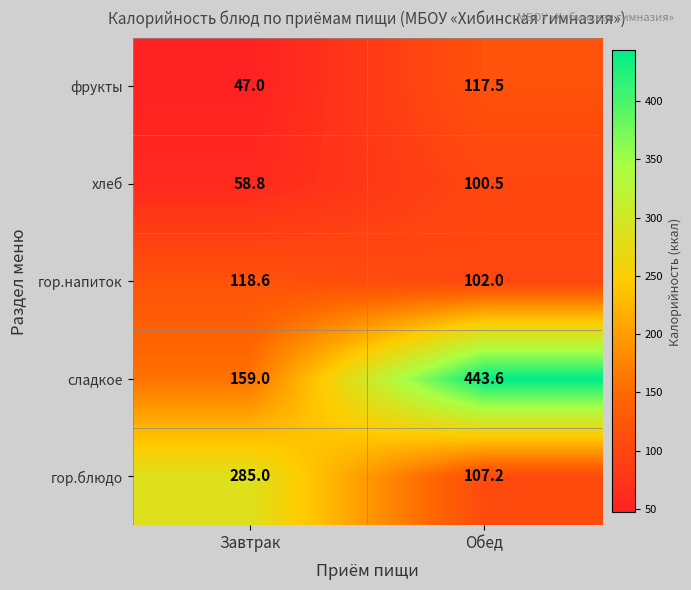

List the series in order of their peak value, lowest first.

хлеб, фрукты, гор.напиток, гор.блюдо, сладкое